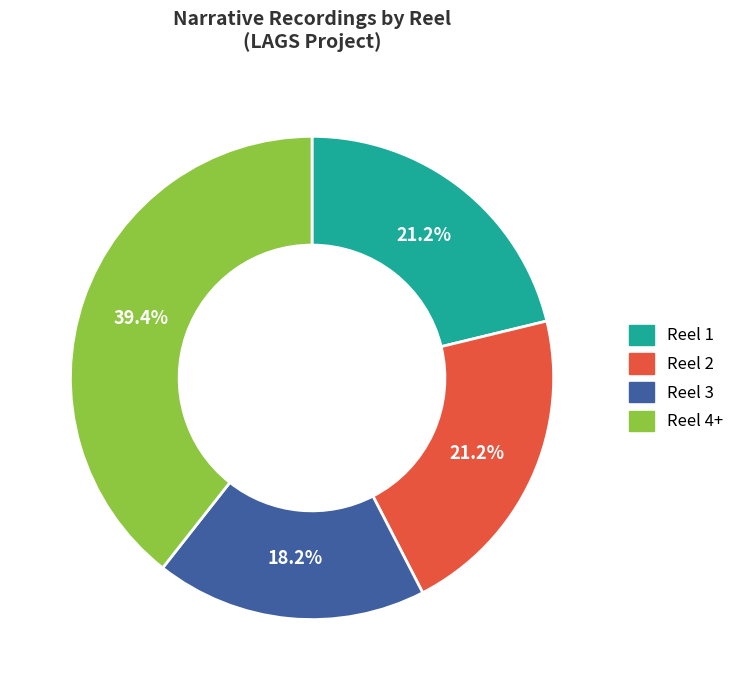

Which has a higher value, Reel 3 or Reel 1?

Reel 1